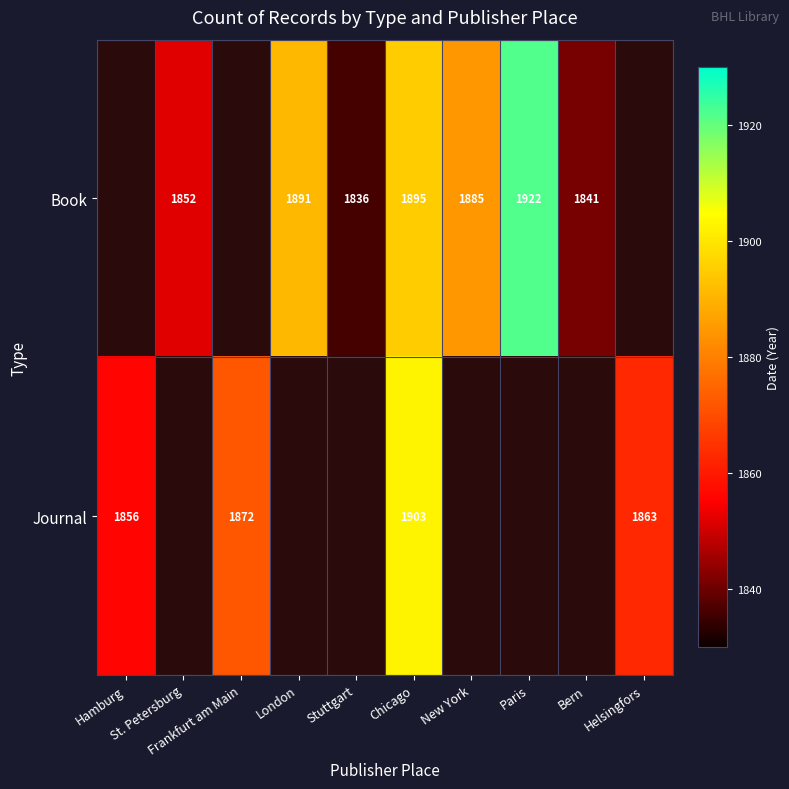

List the series in order of their overall mean, highest first.

Book, Journal